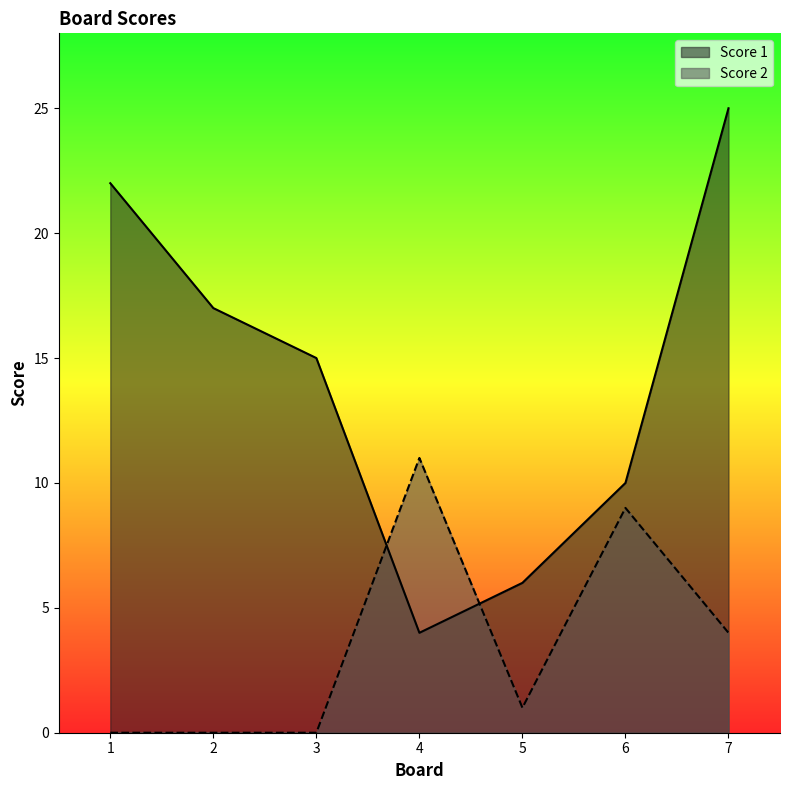

Is the value of Score 2 at 7 greater than the value of Score 1 at 3?

No